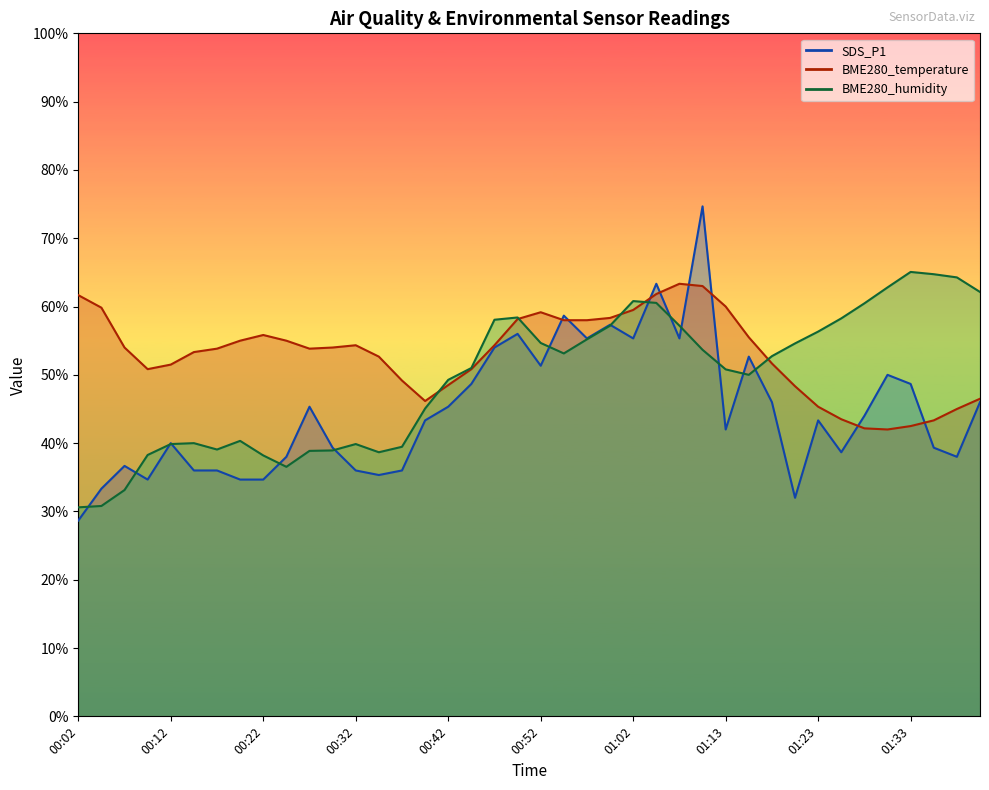

Where does the SDS_P1 series first go above 43?

00:27